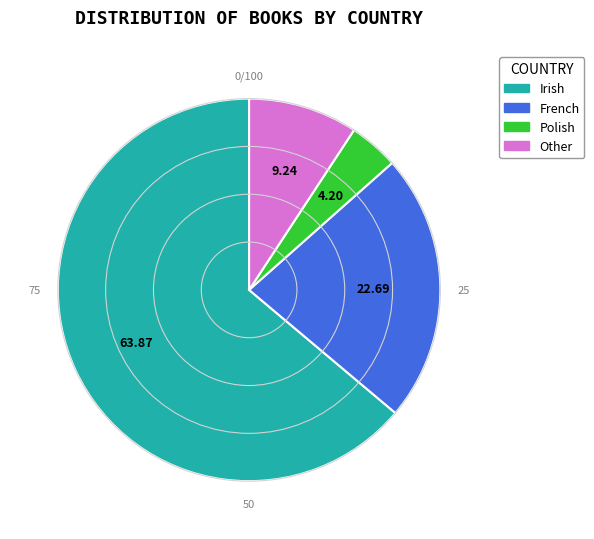

True or false: Irish accounts for 64% of the total.

True